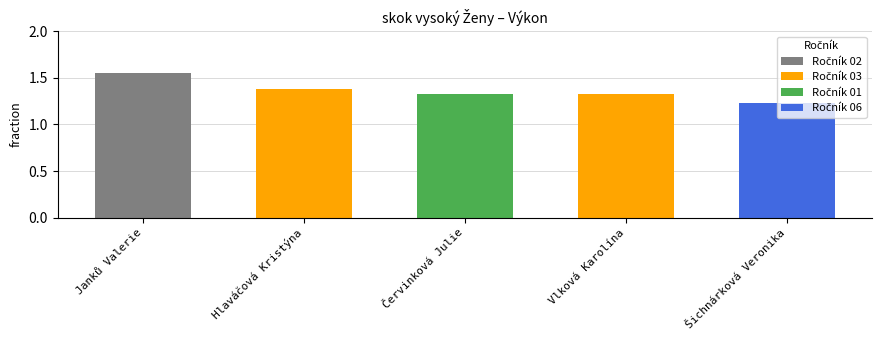

Rank the categories by value from highest to lowest.

Janků Valerie, Hlaváčová Kristýna, Červinková Julie, Vlková Karolína, Šichnárková Veronika